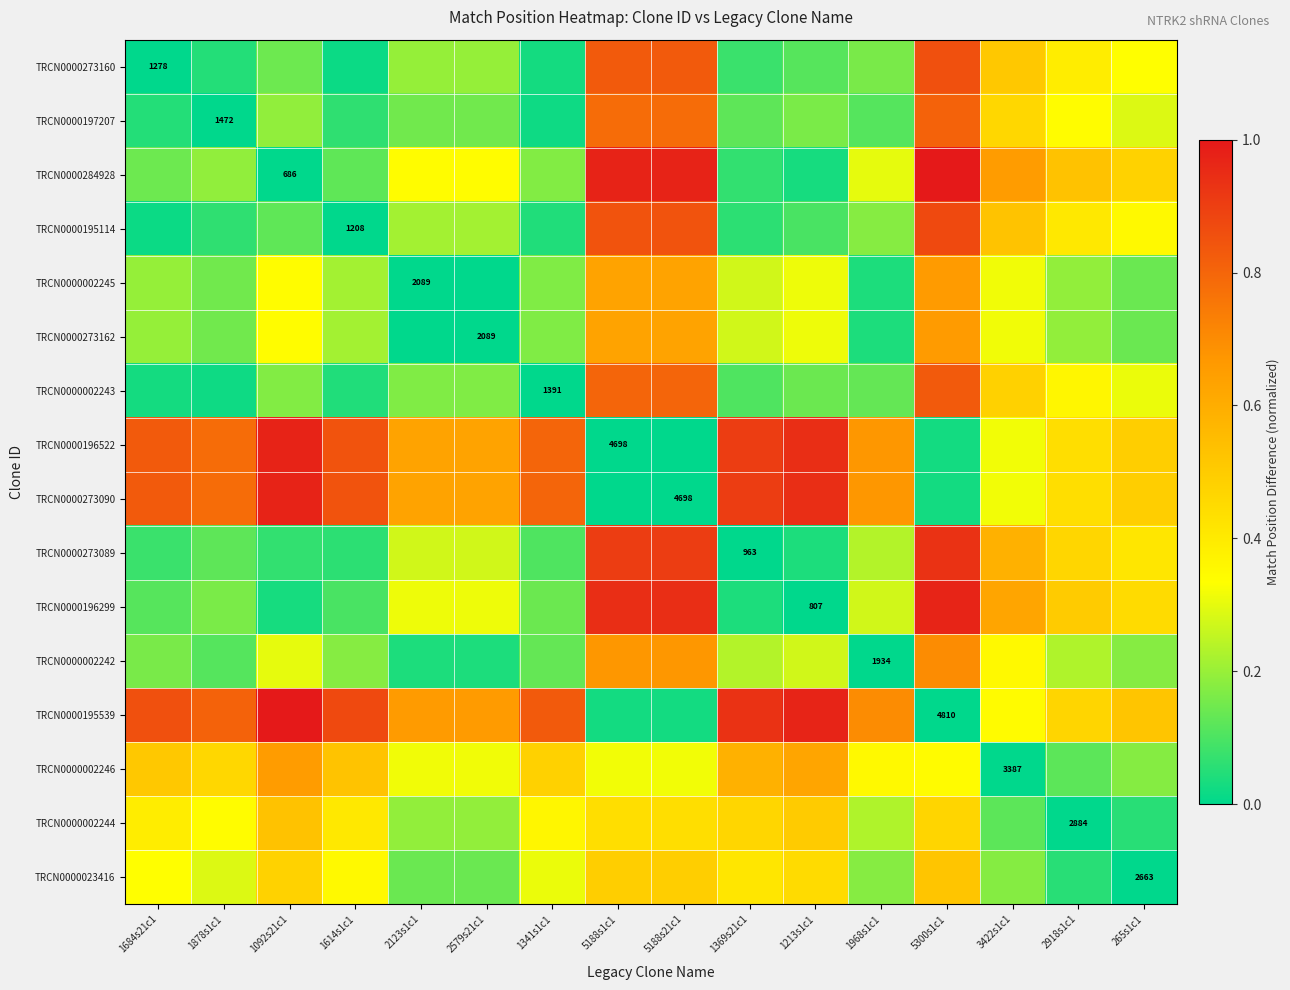

At which category does the chart reach its minimum across all series?

1684s21c1